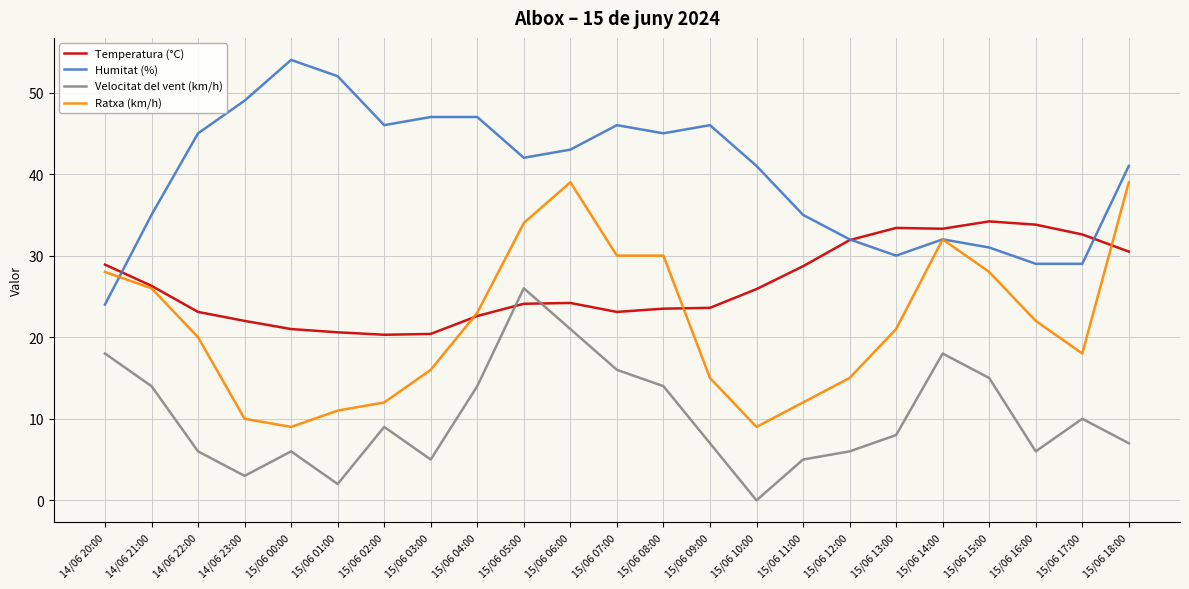

How many lines are shown in the chart?

4